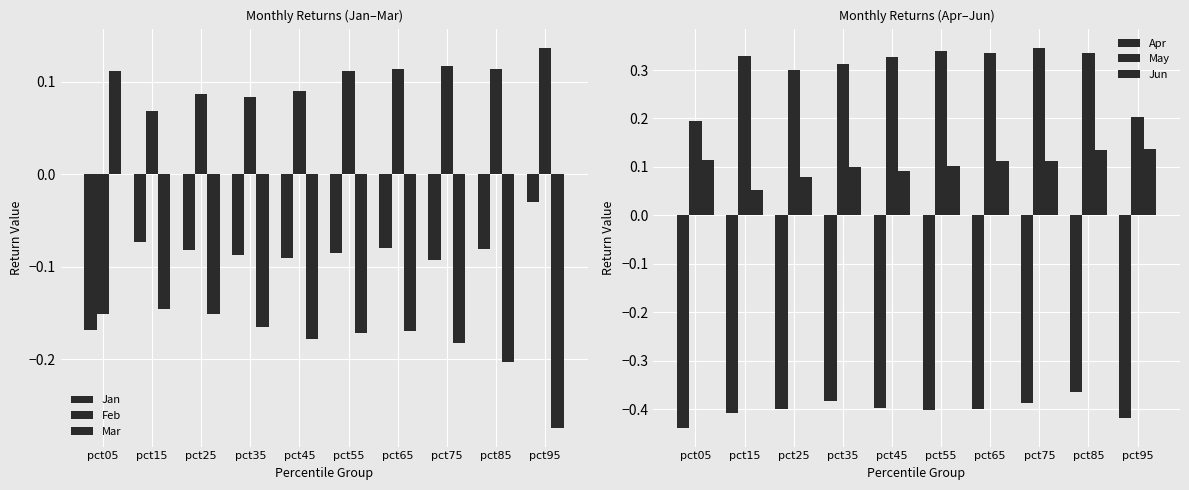

At pct75, list the series in order from smallest to largest.

Apr, Mar, Jan, Jun, Feb, May